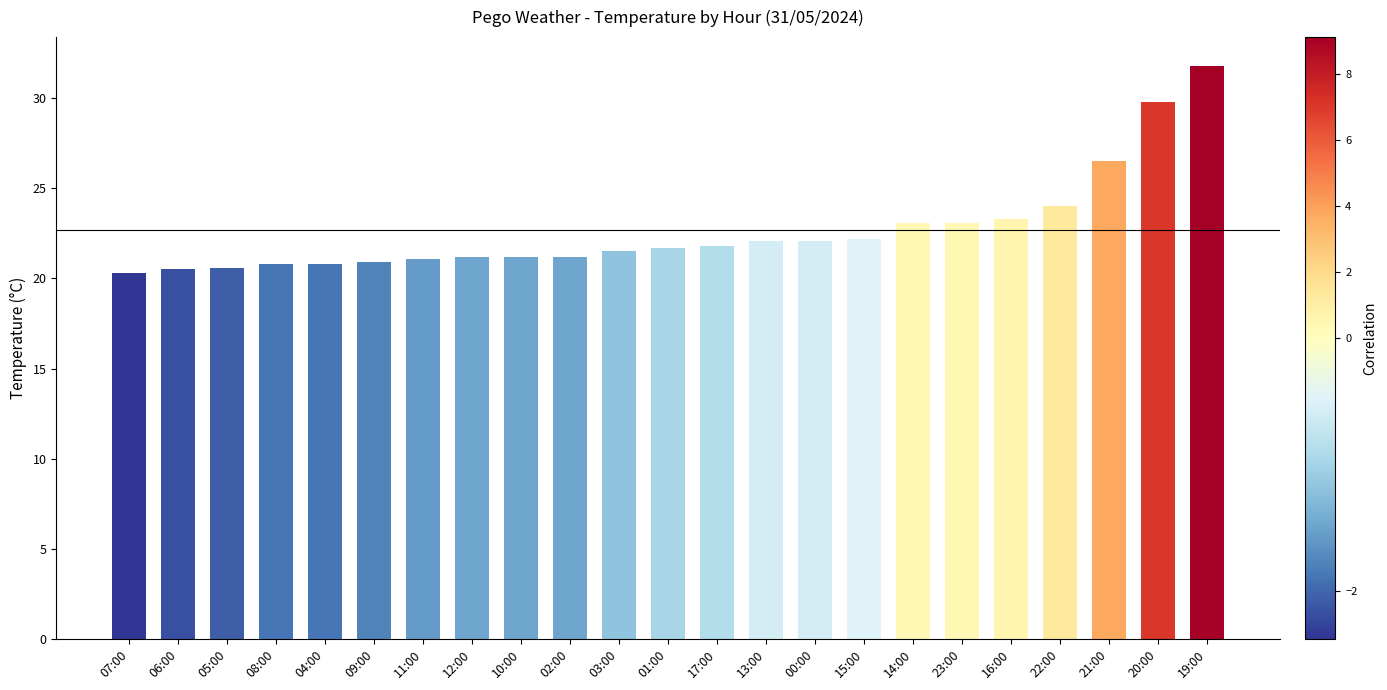

How many data points does each series have?

23